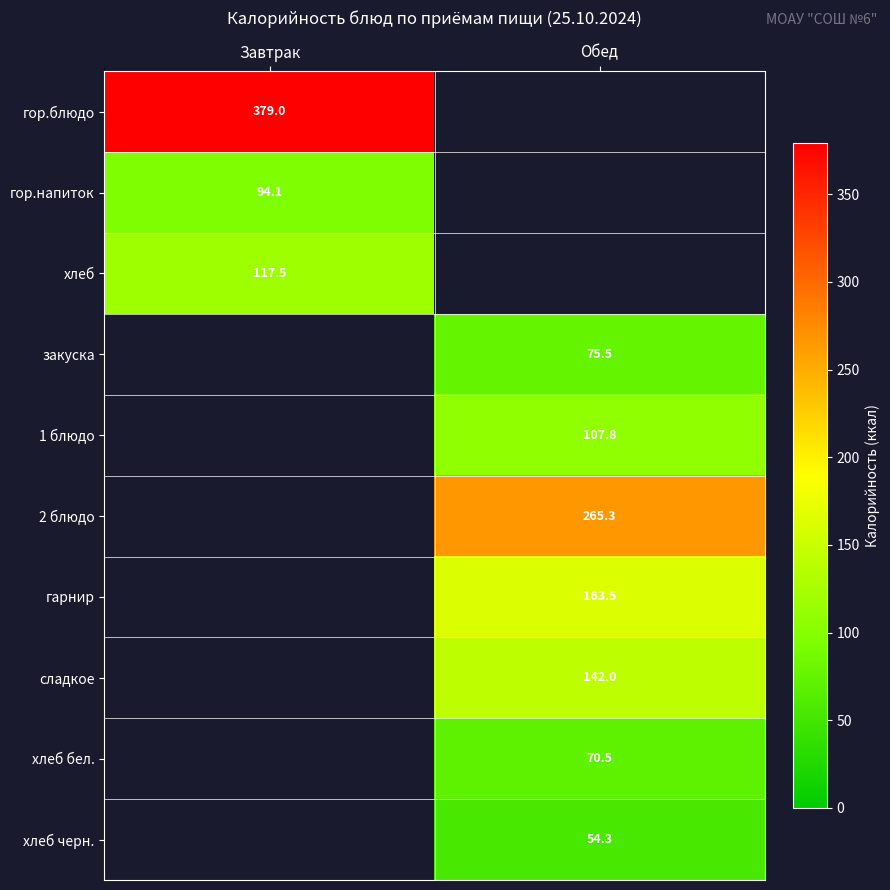

Which label corresponds to the largest value in the chart?

Завтрак